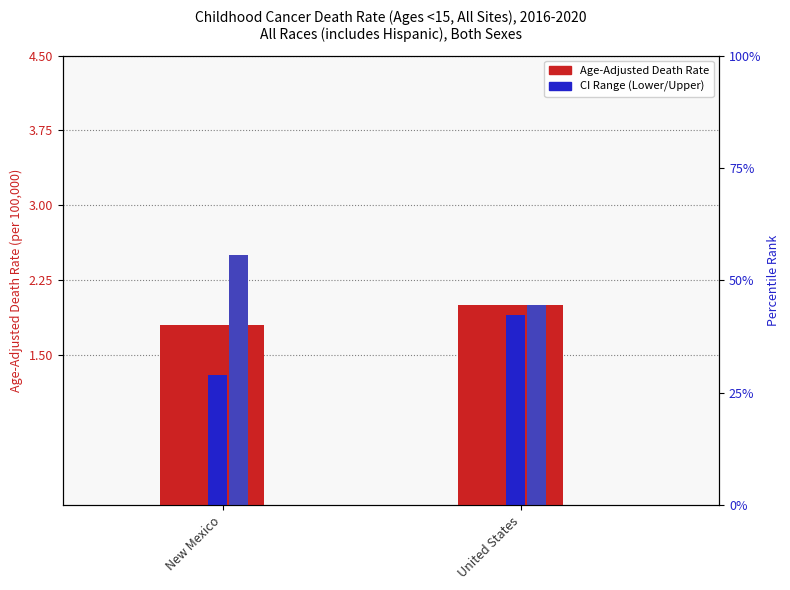

What is the approximate value of Age-Adjusted Death Rate at New Mexico?

1.8